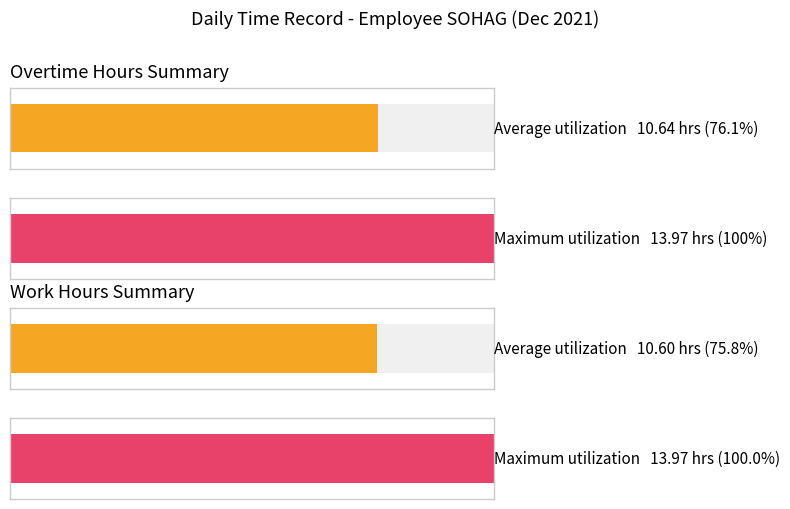

How many distinct data groups are displayed?

2